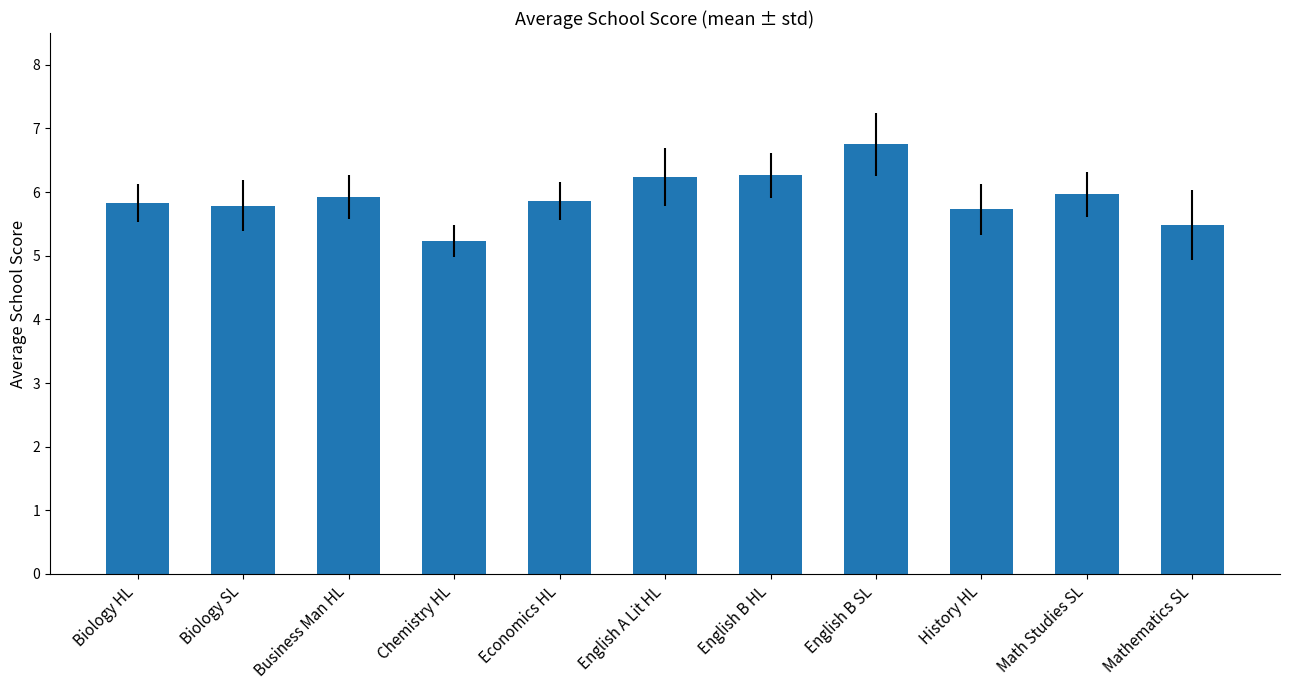

Between Mathematics SL and Business Man HL, which is larger?

Business Man HL